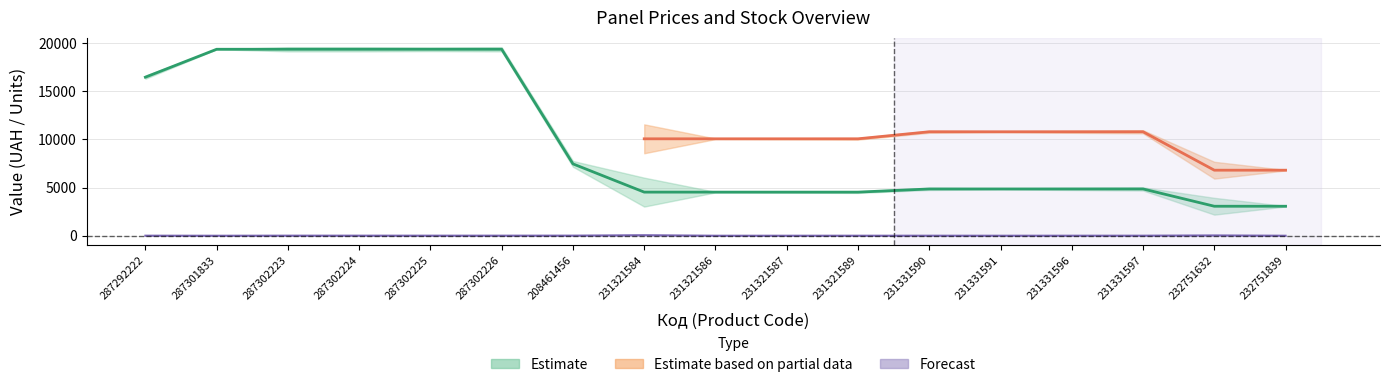

What value does the Ціна series have at 232751632?

3059.7